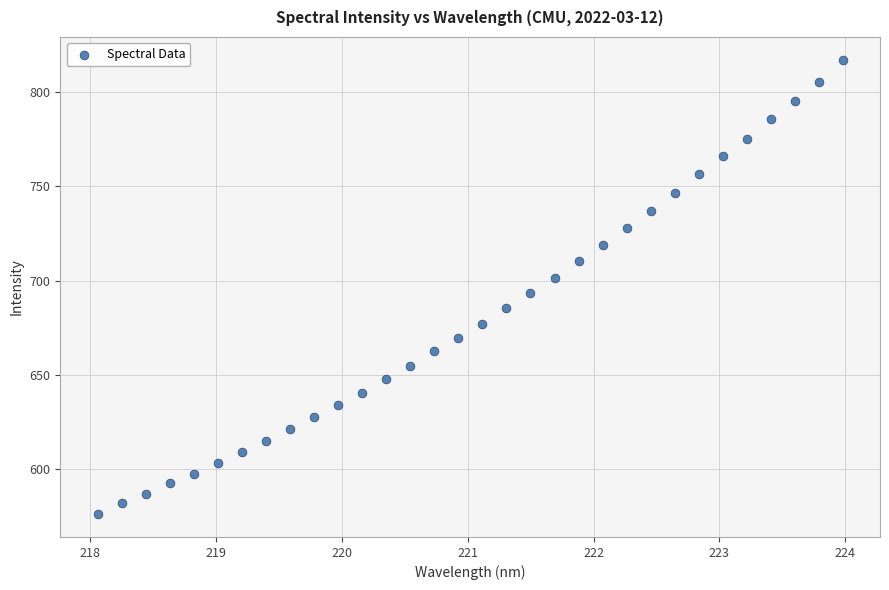

What is the range of X values (max minus min)?

5.9